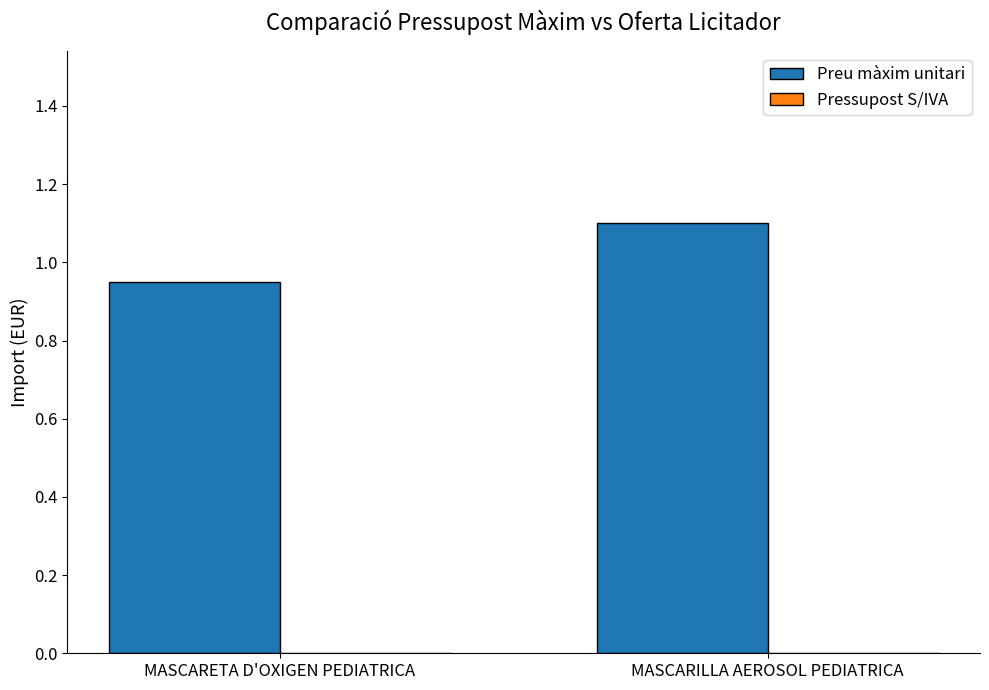

What is the value of the 2nd bar from the left?

1.1